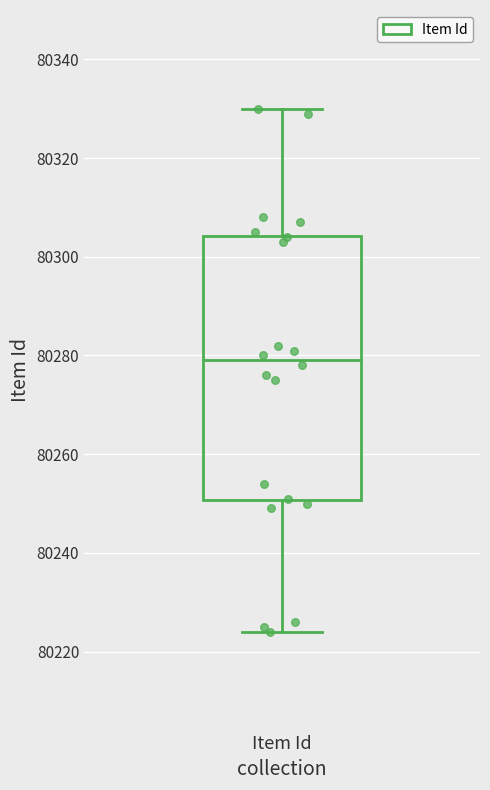

Transcribe this box plot: give where the median line is, the range the box spans, and where the two whiskers end, as read against the y-axis. The values are not printed on the chart, so give them approximately, as read against the axis.

median 80280, box 80250 to 80304, whiskers 80224 to 80330